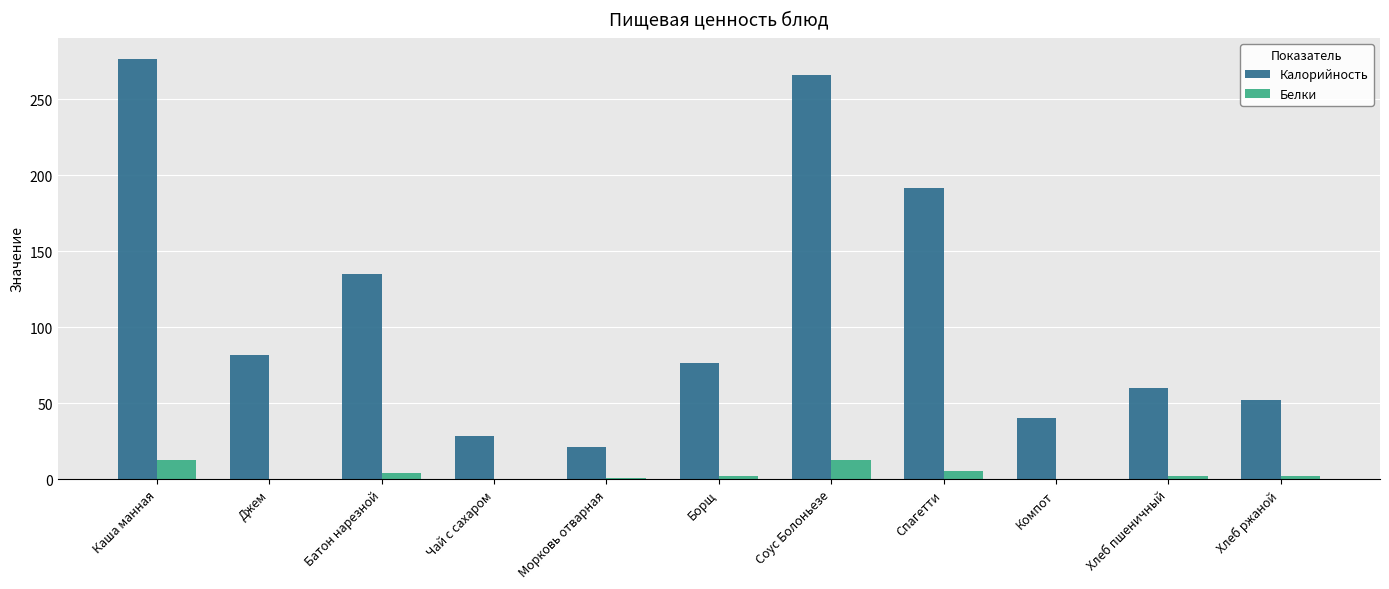

Is the value of Белки at Батон нарезной greater than the value of Калорийность at Борщ?

No